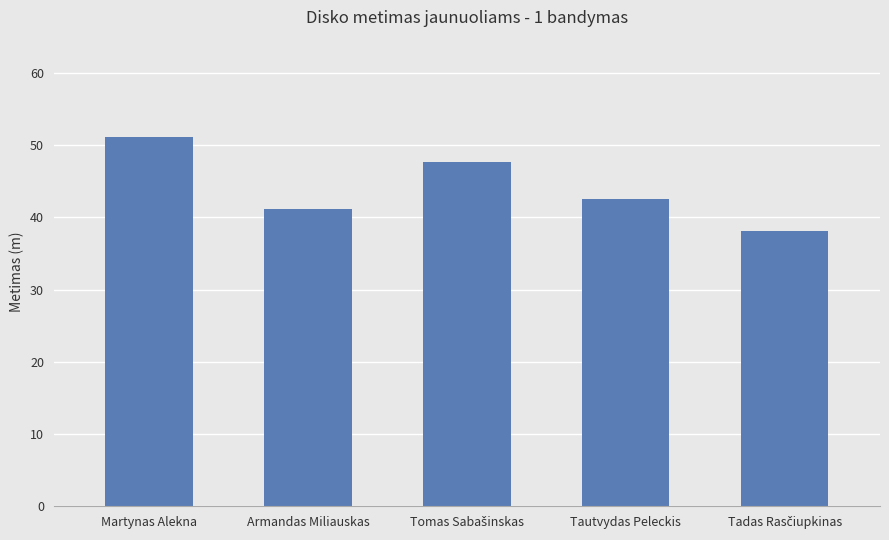

What is the maximum value shown in the chart?

51.1